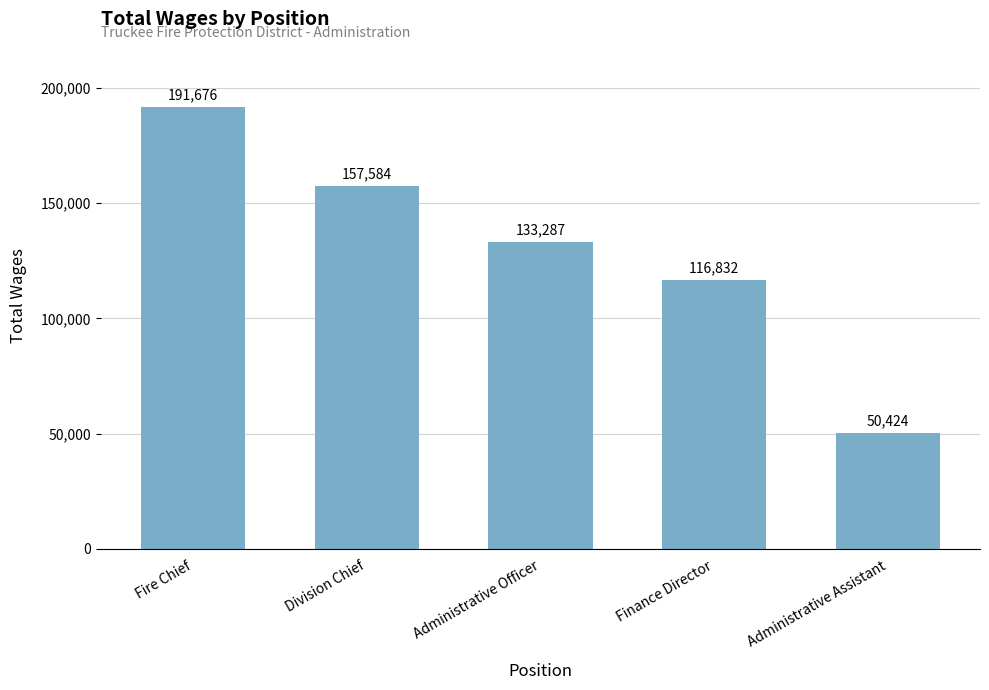

What is the difference between the maximum and minimum values?

141252